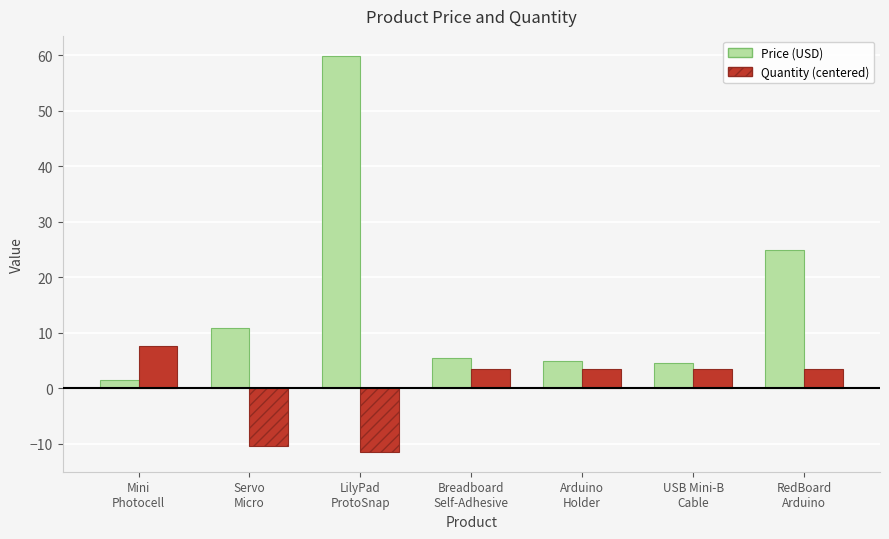

Which series has the widest spread of values?

Price (USD)